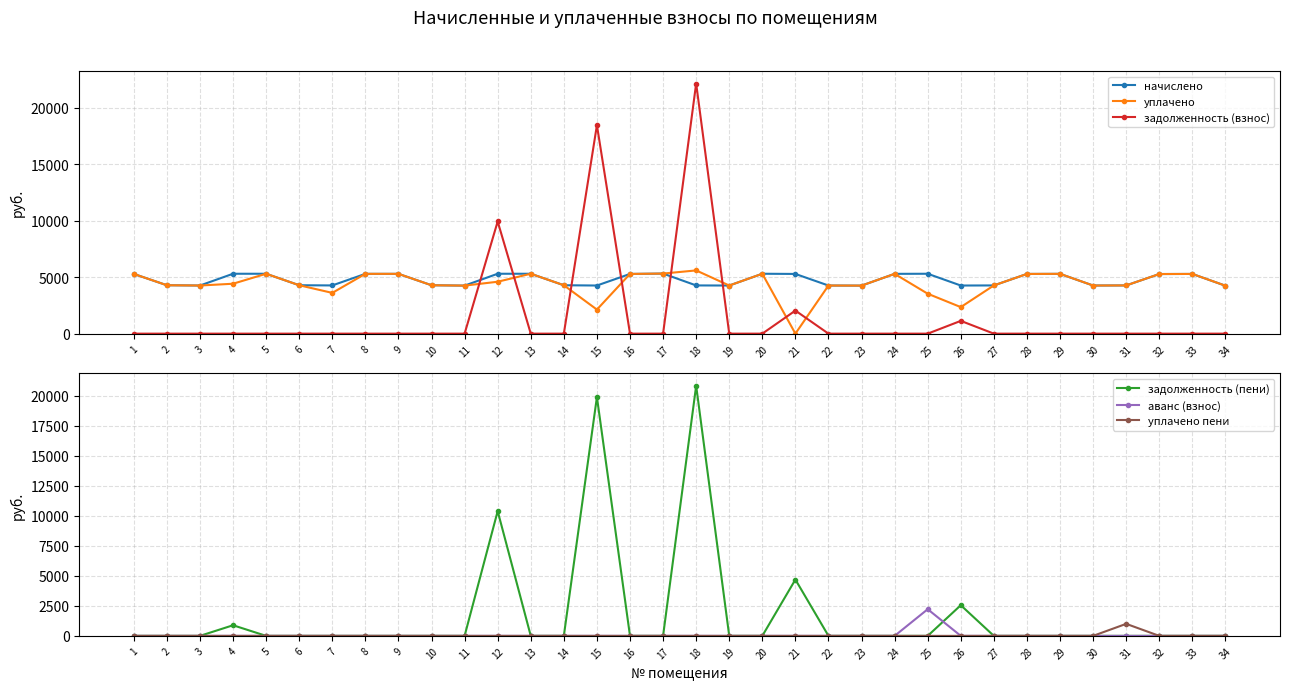

Which series has the largest total across all categories?

начислено